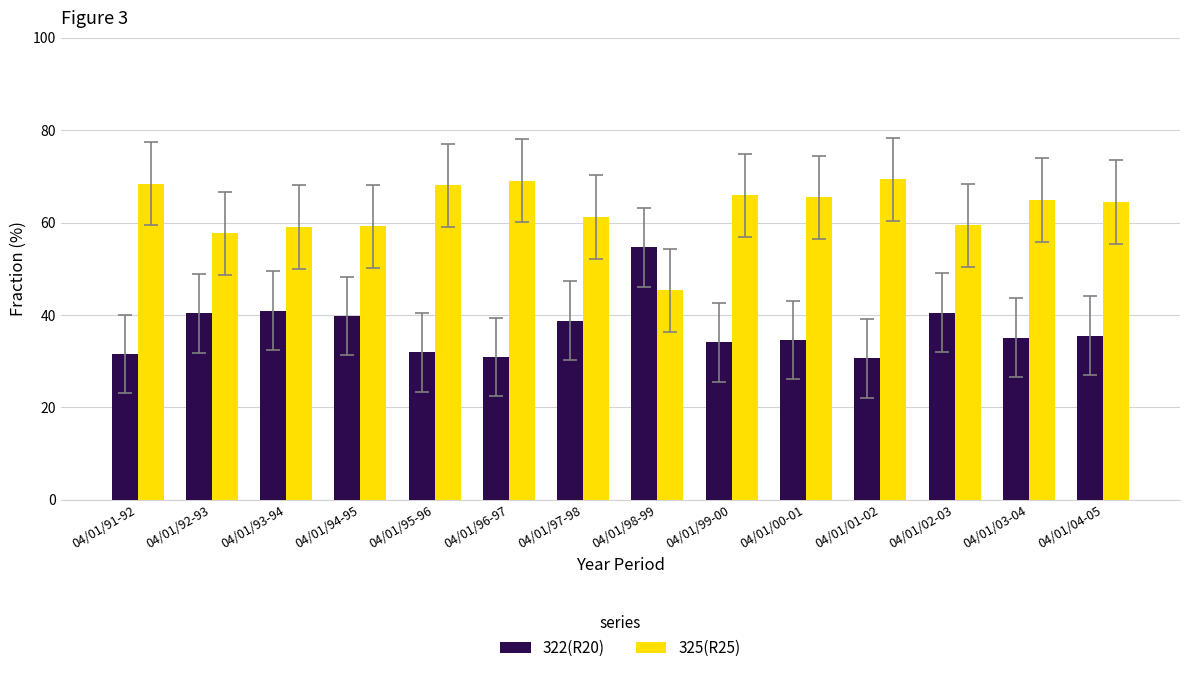

At 04/01/95-96, list the series in order from largest to smallest.

325(R25), 322(R20)